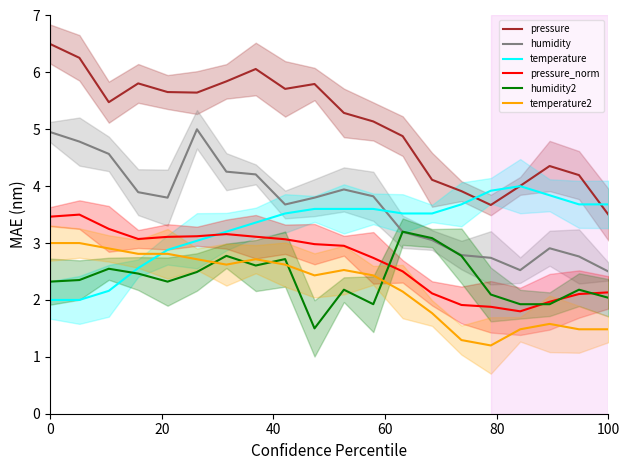

What is the total value across all series at 6?

21.9